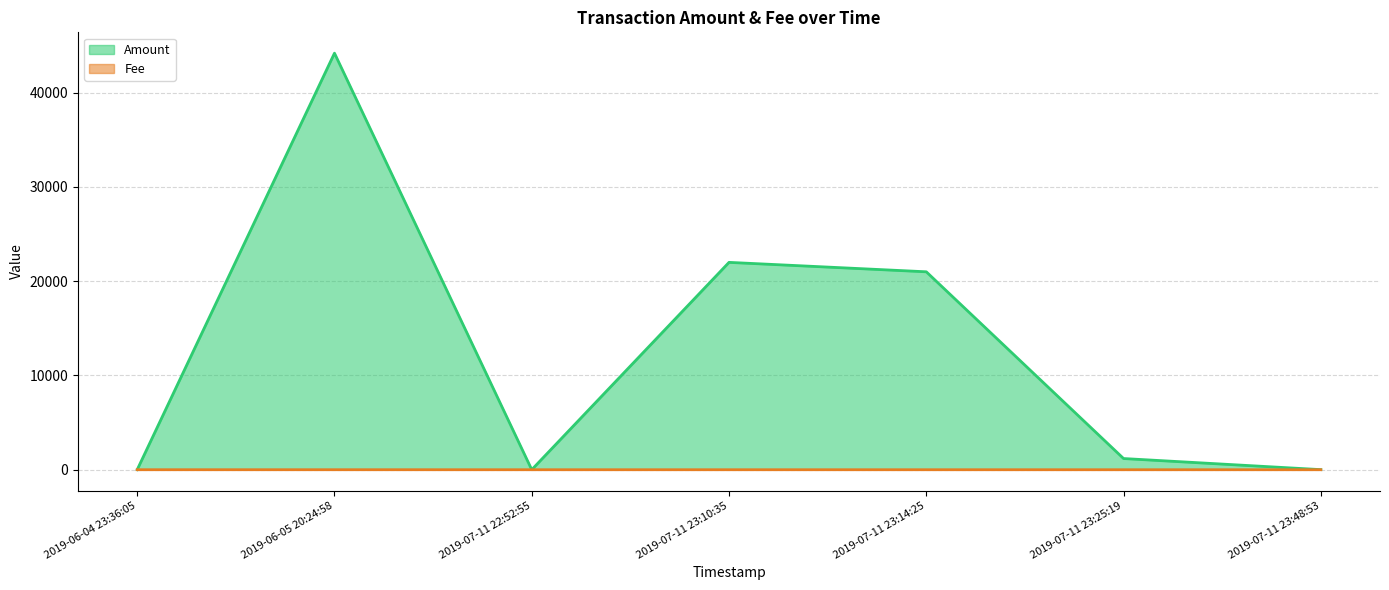

Between 2019-07-11 23:10:35 and 2019-07-11 22:52:55, which series saw the biggest shift?

Amount